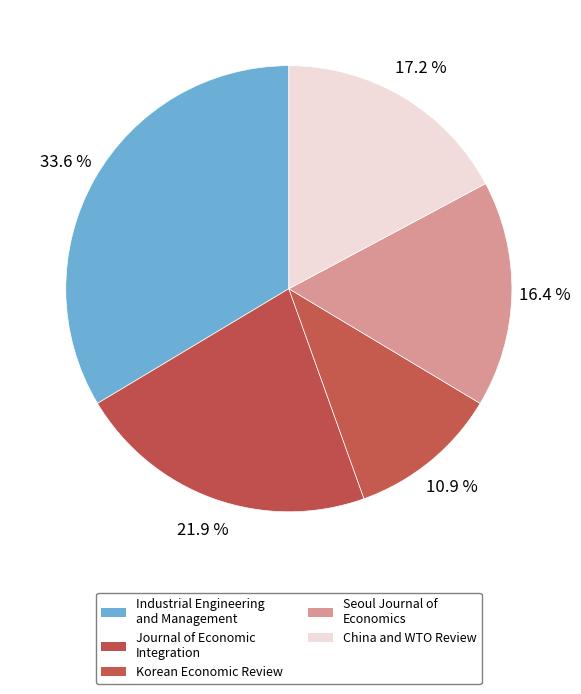

To the nearest percent, what percentage of the pie is Seoul Journal of Economics?

16%